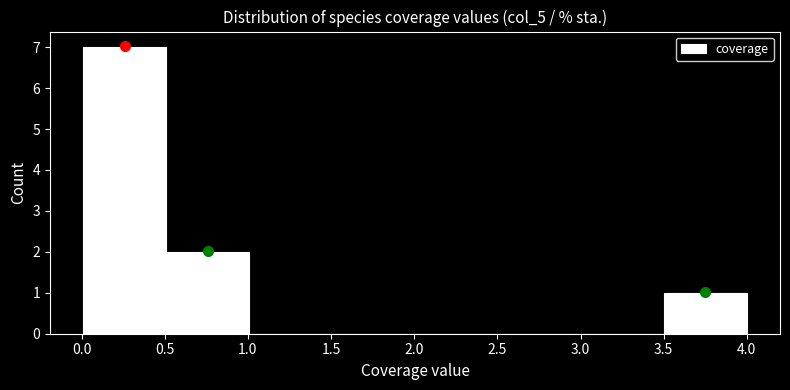

How tall is the bar that spans 0.0 to 0.5 on the x-axis? Neither the bar edges nor the heights are printed on the chart, so give them approximately, as read against the axes.

7